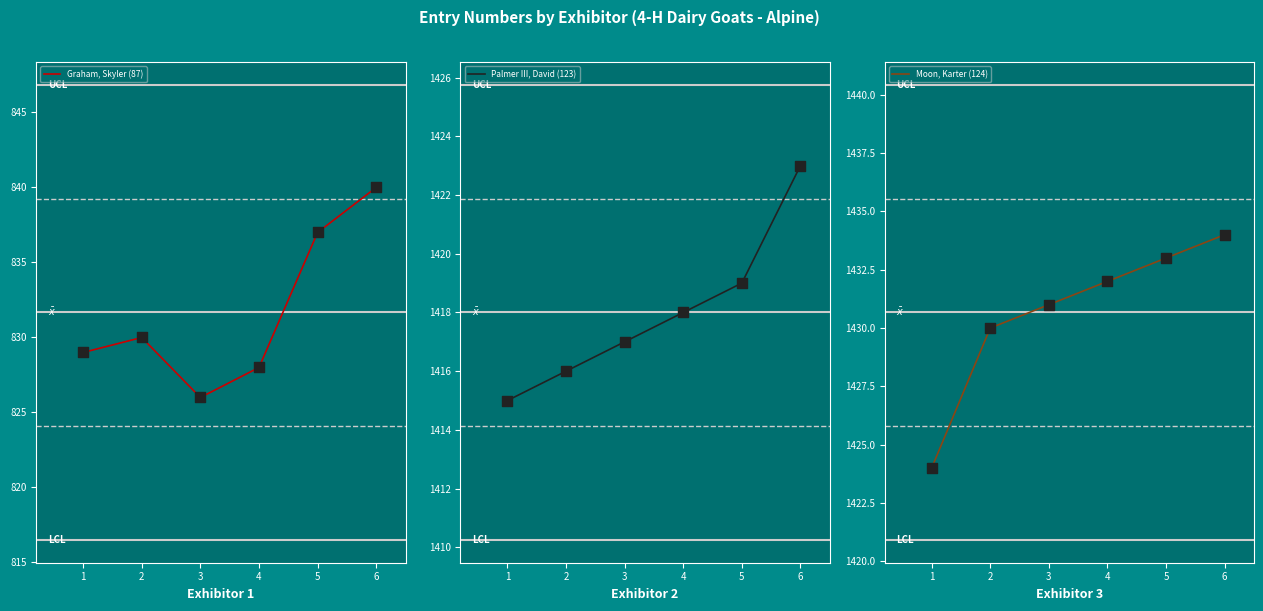

What are all the series names shown in the legend?

Graham, Skyler (87), Palmer III, David (123), Moon, Karter (124)